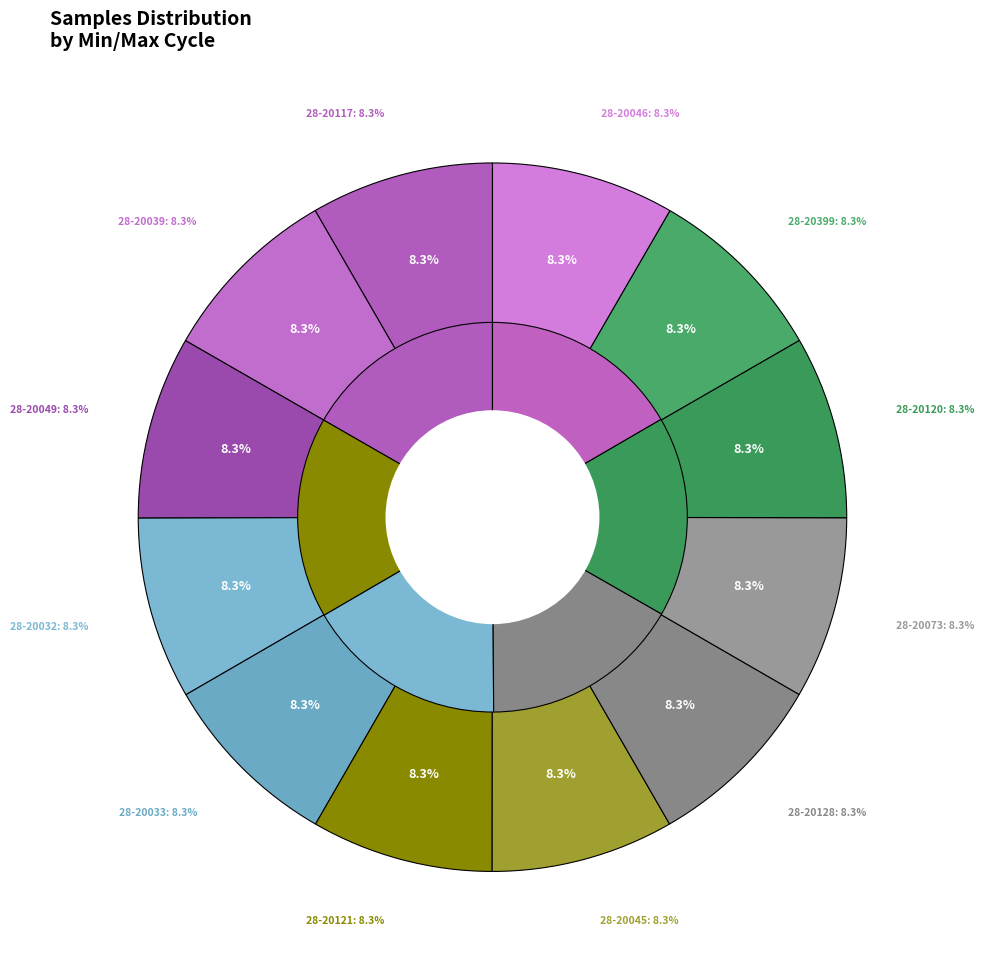

Rank the categories by value from lowest to highest.

28-20121, 28-20032, 28-20073, 28-20033, 28-20399, 28-20128, 28-20117, 28-20045, 28-20120, 28-20039, 28-20049, 28-20046